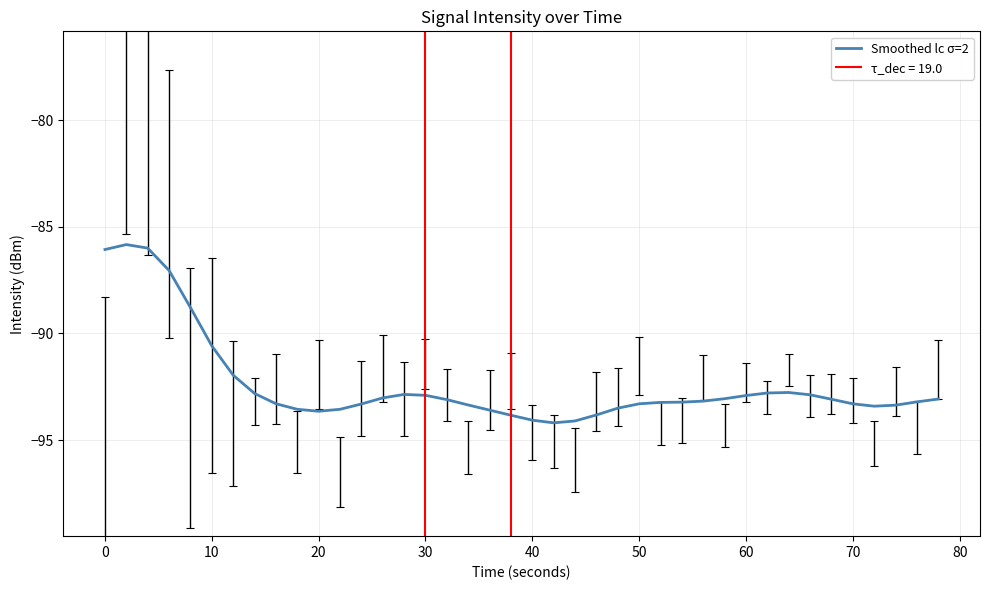

The value of Smoothed lc σ=2 at 40 is -94.1. True or false?

True